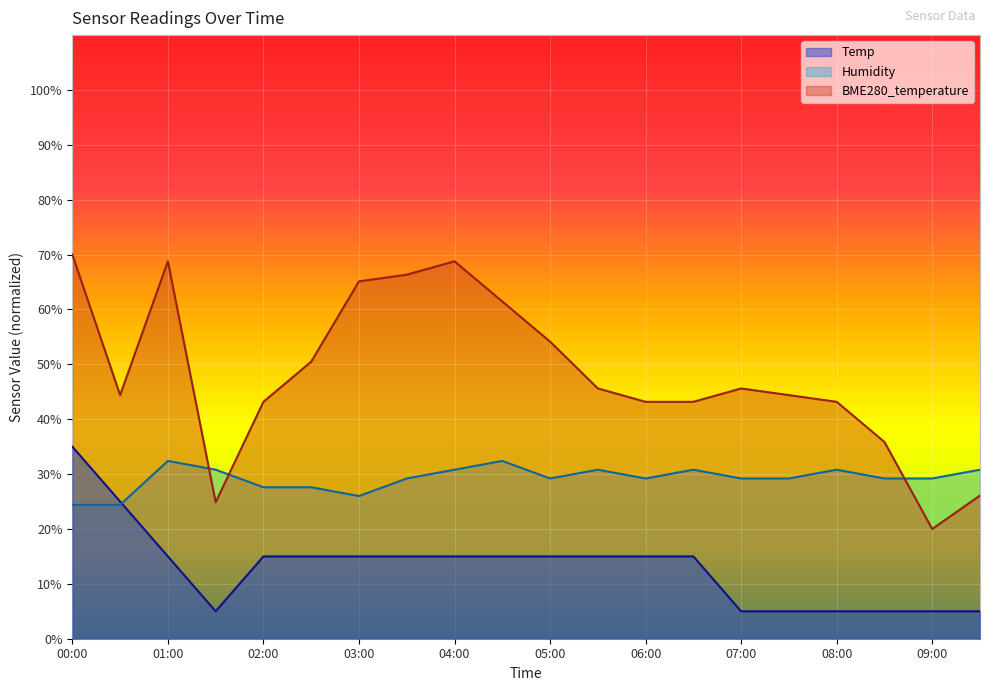

Which series has the largest total across all categories?

BME280_temperature